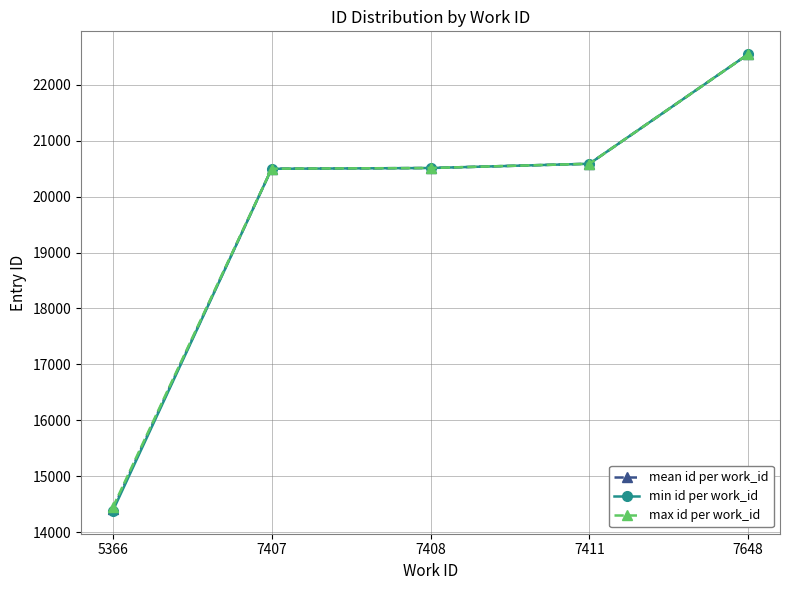

At how many categories does at least one series exceed 16015?

4